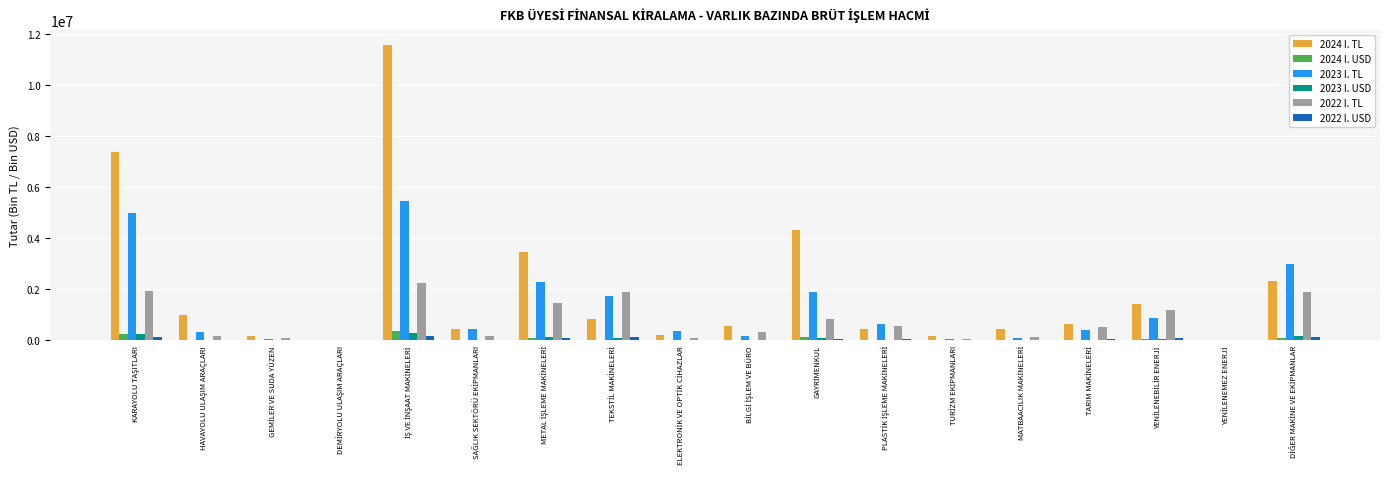

Which series has the largest total across all categories?

2024 I. TL